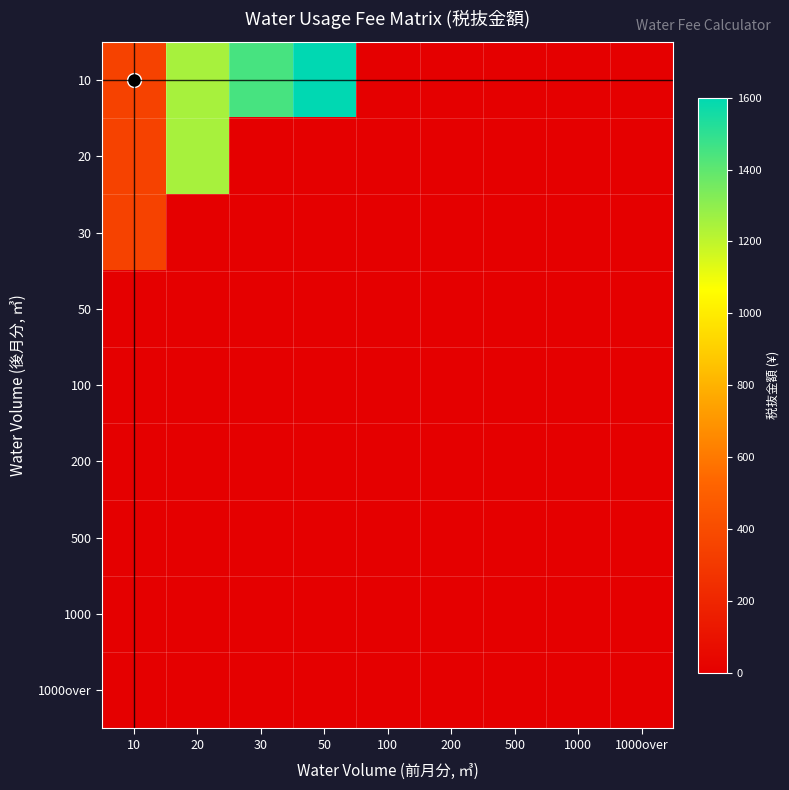

Between 30 and 200, which is larger?

30